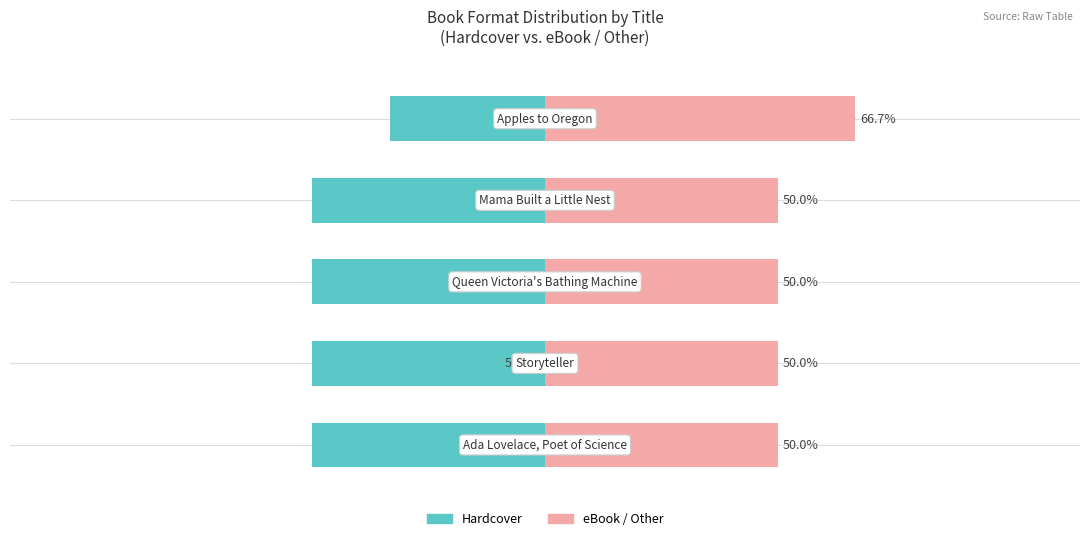

Rank the series by their maximum value, from lowest to highest.

Hardcover, eBook / Other